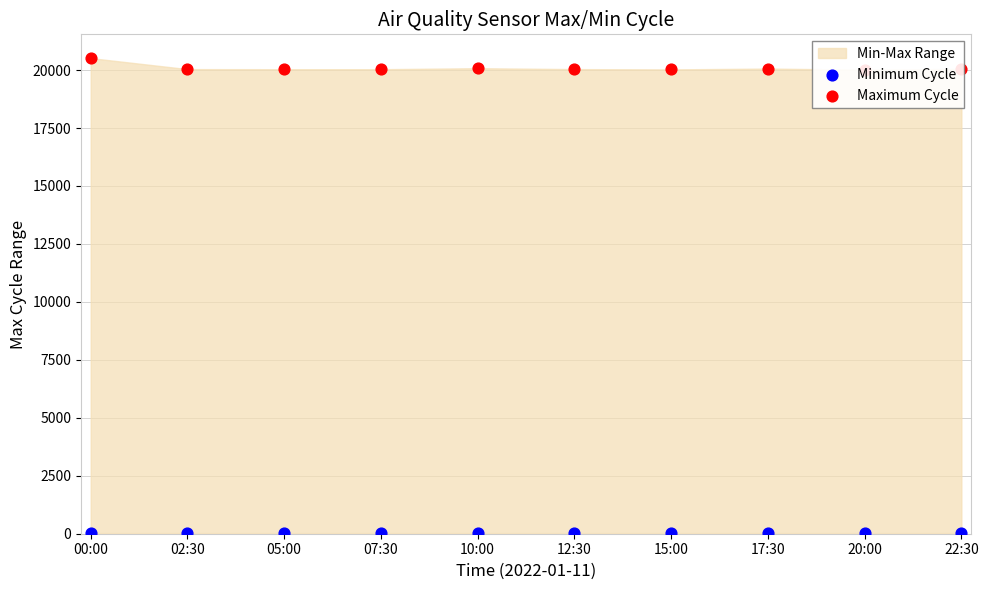

Is the value of Minimum Cycle at 02:30 greater than the value of Maximum Cycle at 00:00?

No